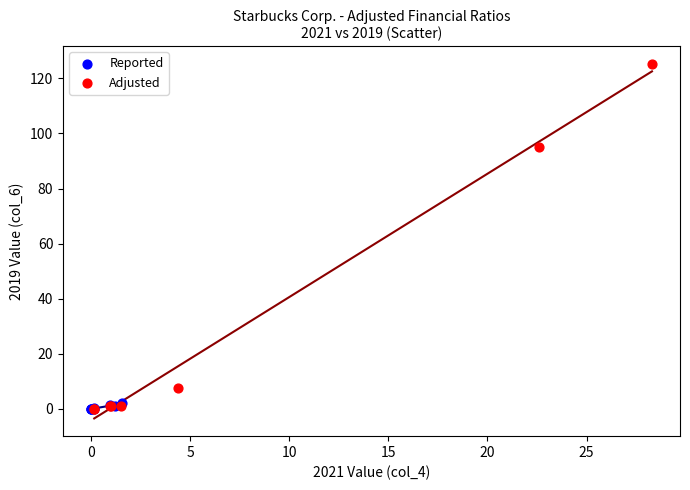

Which series reaches the maximum Y coordinate?

Adjusted